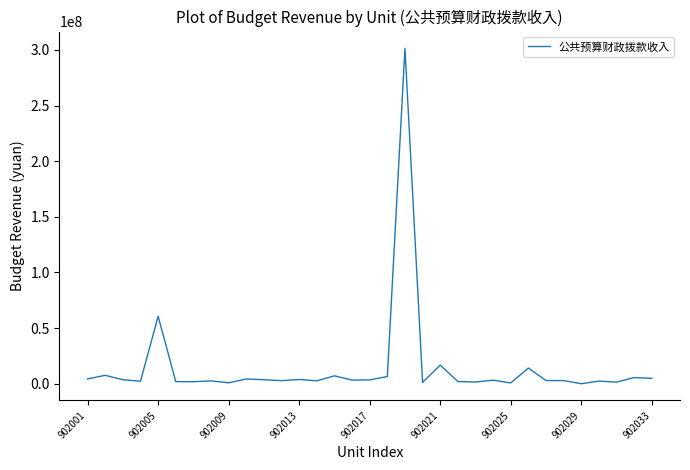

Is this an area chart (filled region under the line)?

No